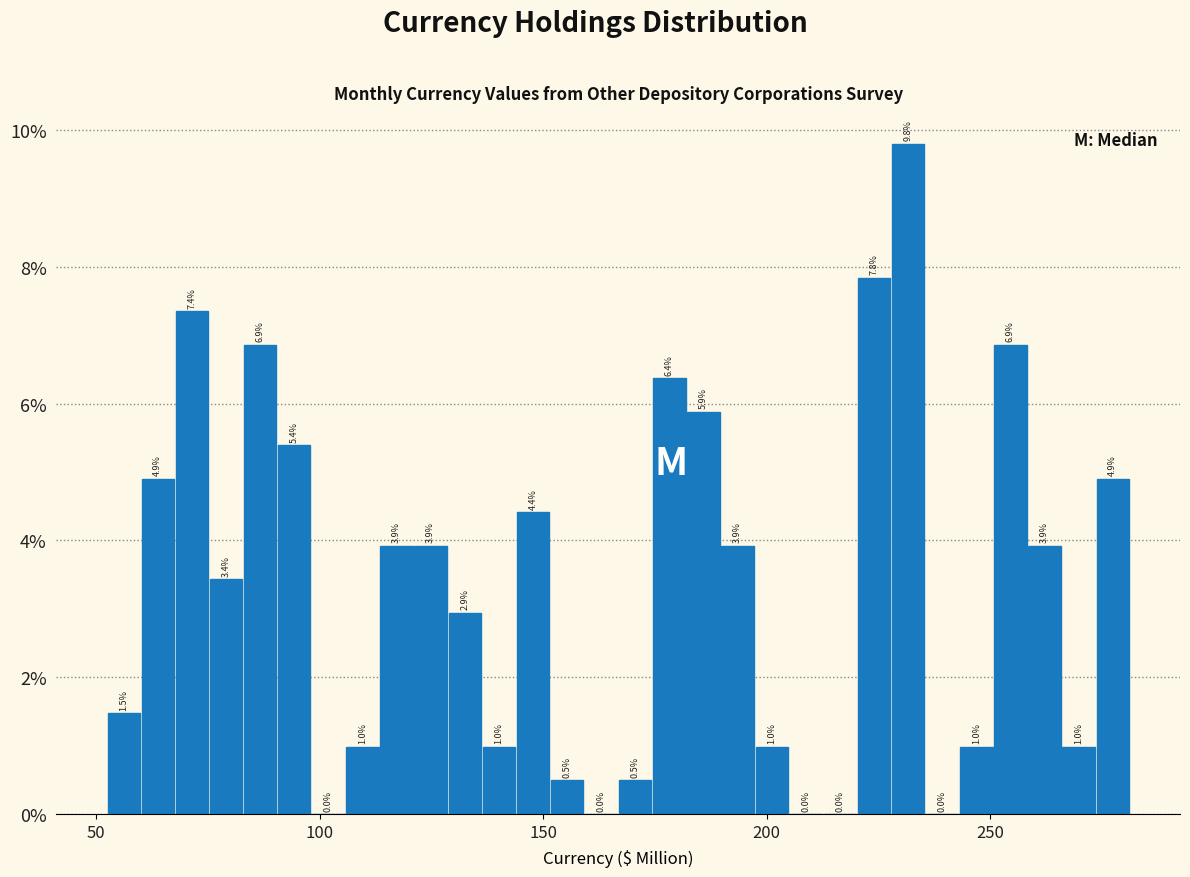

Read against the x-axis, roughly where is the centre of the tallest bar?

230